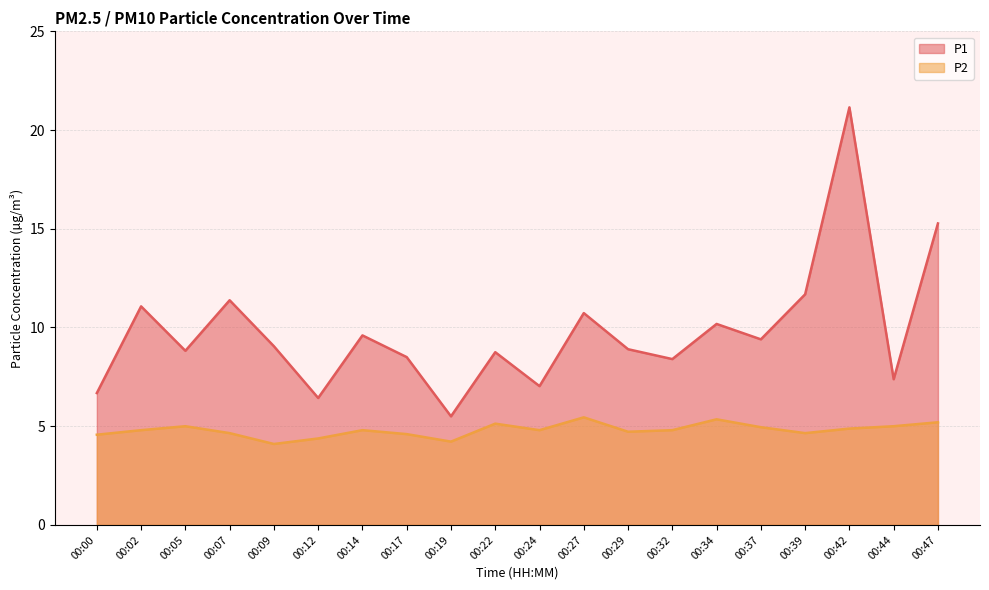

What is the difference between the P1 values at 00:17 and 00:00?

1.8